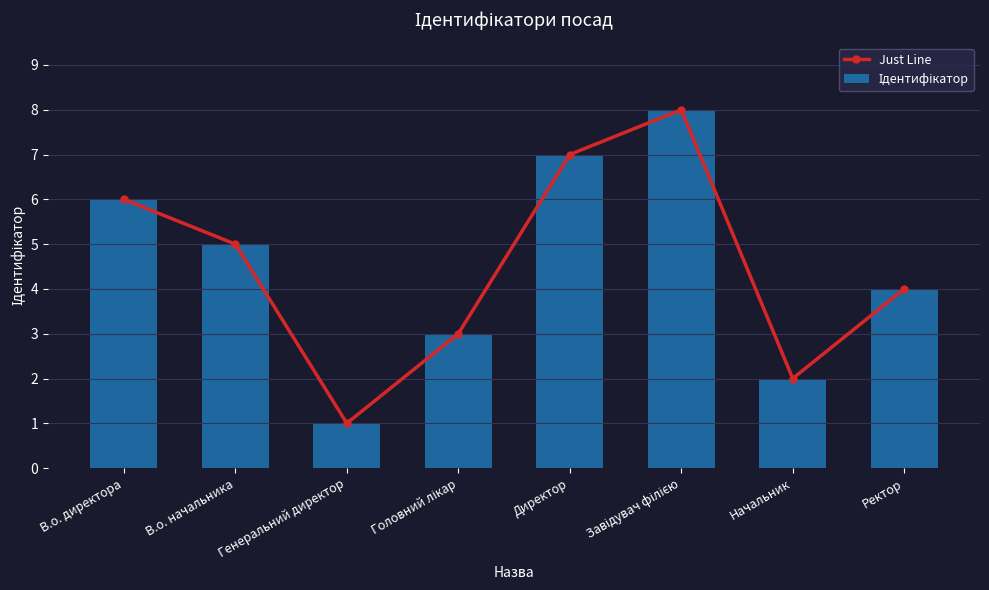

Which series has the largest range (max minus min)?

Just Line